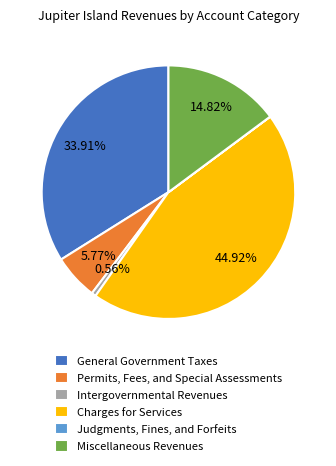

To the nearest percent, what percentage of the pie is Charges for Services?

45%